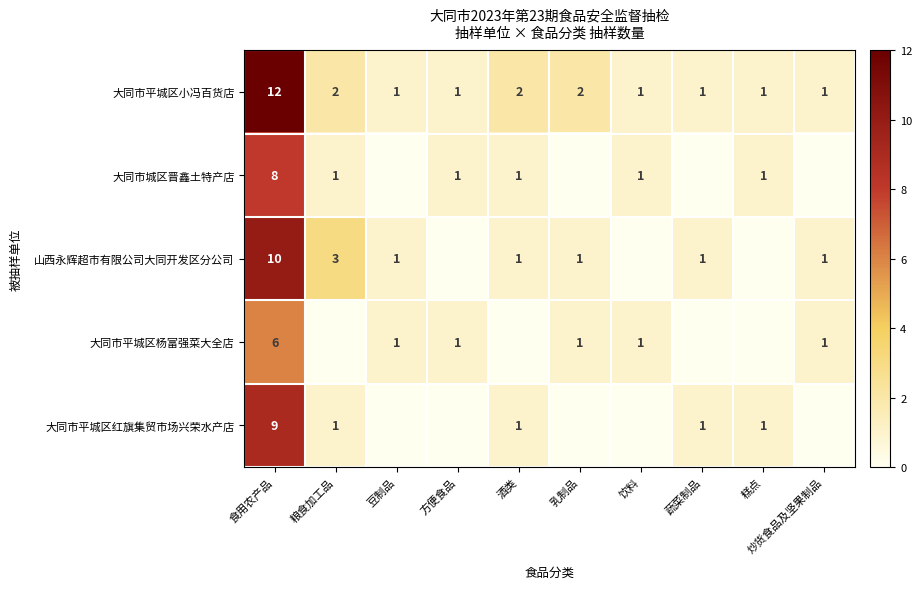

The 山西永辉超市有限公司大同开发区分公司 series shows 1 at 酒类. True or false?

True